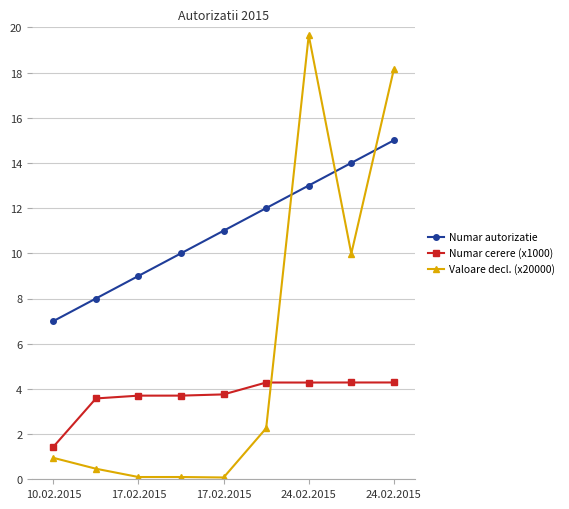

True or false: Numar cerere (x1000) and Numar autorizatie intersect in this chart.

False